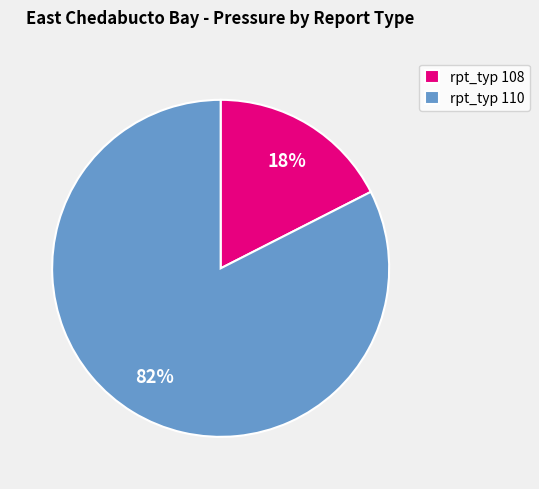

Is there any slice that represents more than half of the pie?

Yes